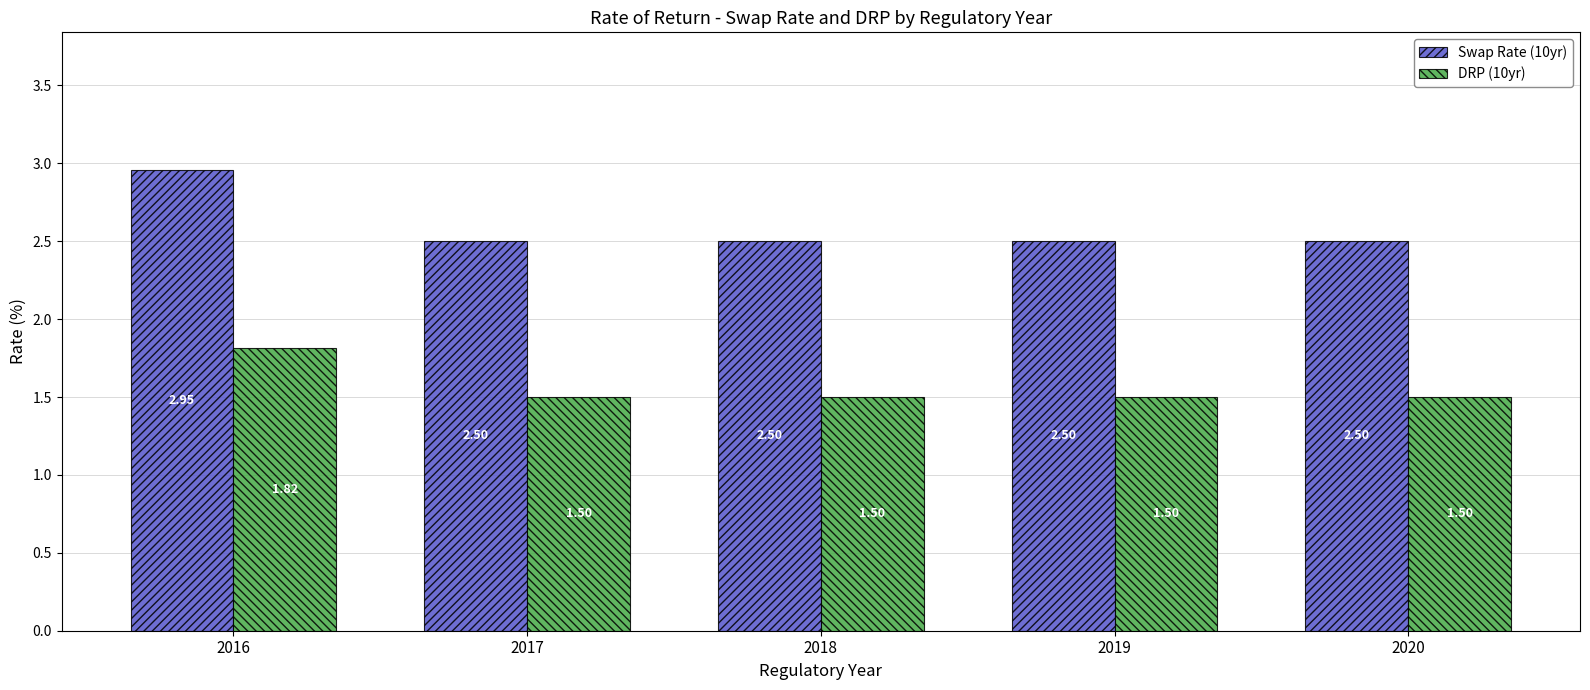

Is it true that Swap Rate (10yr) equals 4.1 at 2020?

False